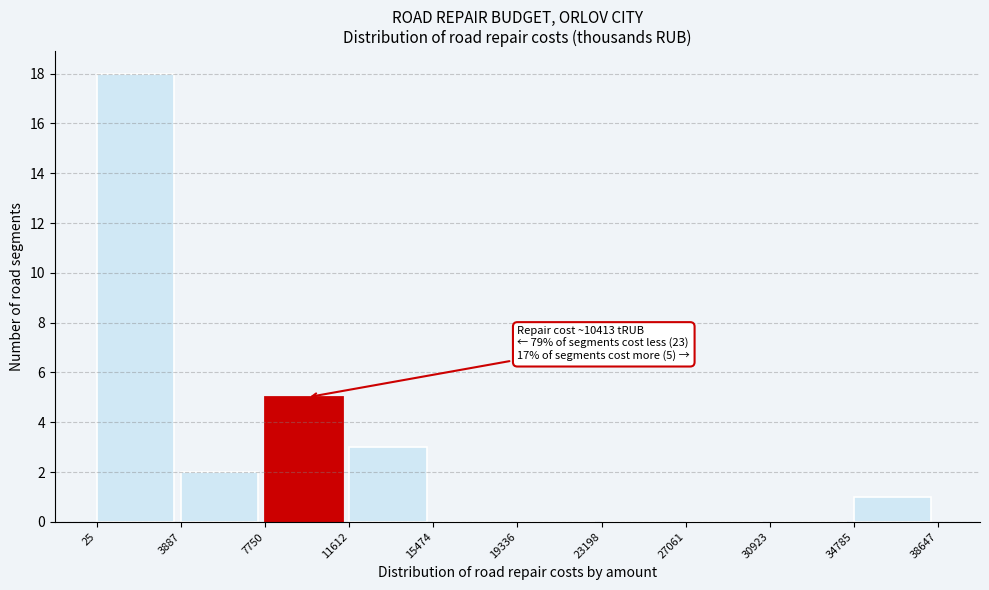

Over which range of the x-axis is the bar tallest?

25 to 3887